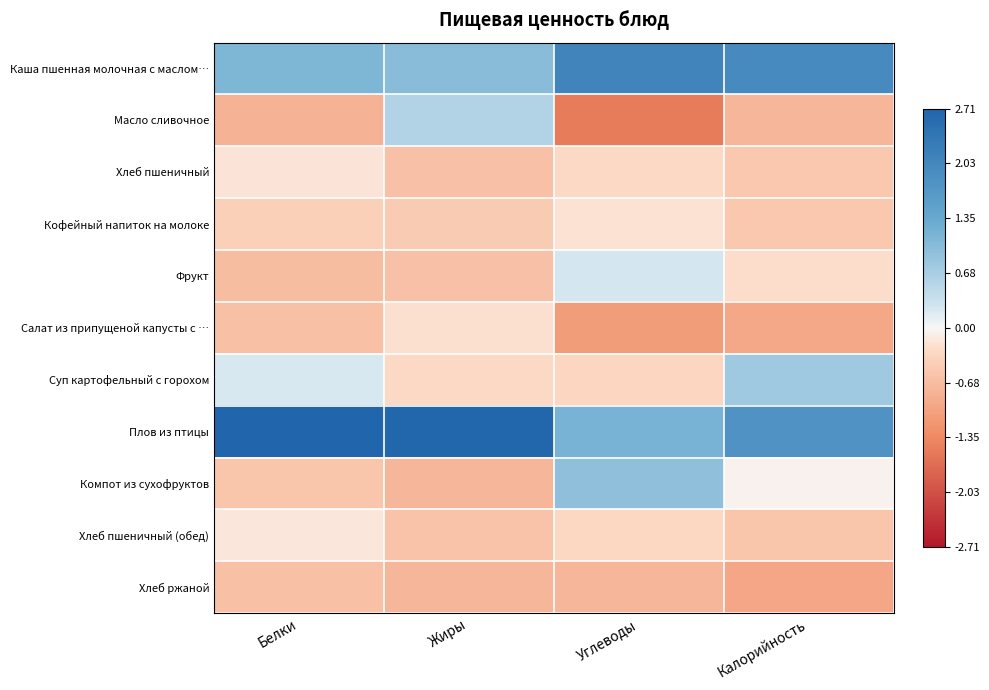

Reading left to right, list all the values displayed in this chart.

Каша пшенная молочная с маслом…: Белки=1.1	Жиры=1.0	Углеводы=2.1	Калорийность=2.0
Масло сливочное: Белки=-0.8	Жиры=0.6	Углеводы=-1.5	Калорийность=-0.8
Хлеб пшеничный: Белки=-0.2	Жиры=-0.6	Углеводы=-0.3	Калорийность=-0.5
Кофейный напиток на молоке: Белки=-0.4	Жиры=-0.5	Углеводы=-0.2	Калорийность=-0.5
Фрукт: Белки=-0.7	Жиры=-0.6	Углеводы=0.2	Калорийность=-0.2
Салат из припущеной капусты с …: Белки=-0.6	Жиры=-0.2	Углеводы=-1.1	Калорийность=-0.9
Суп картофельный с горохом: Белки=0.2	Жиры=-0.3	Углеводы=-0.3	Калорийность=0.8
Плов из птицы: Белки=2.7	Жиры=2.7	Углеводы=1.2	Калорийность=1.8
Компот из сухофруктов: Белки=-0.6	Жиры=-0.7	Углеводы=0.9	Калорийность=-0.1
Хлеб пшеничный (обед): Белки=-0.2	Жиры=-0.6	Углеводы=-0.3	Калорийность=-0.6
Хлеб ржаной: Белки=-0.6	Жиры=-0.7	Углеводы=-0.8	Калорийность=-1.0